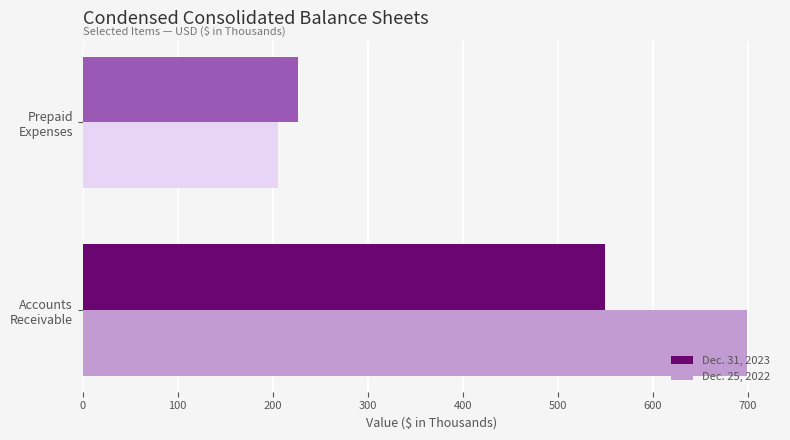

Where is Dec. 25, 2022 nearest to the value 452?

Prepaid
Expenses